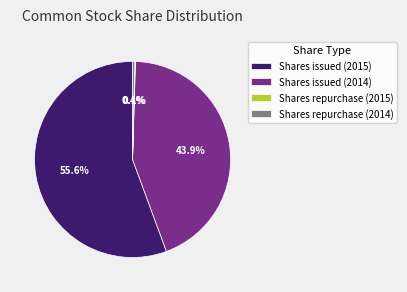

Which category has the biggest portion of the pie?

Shares issued (2015)